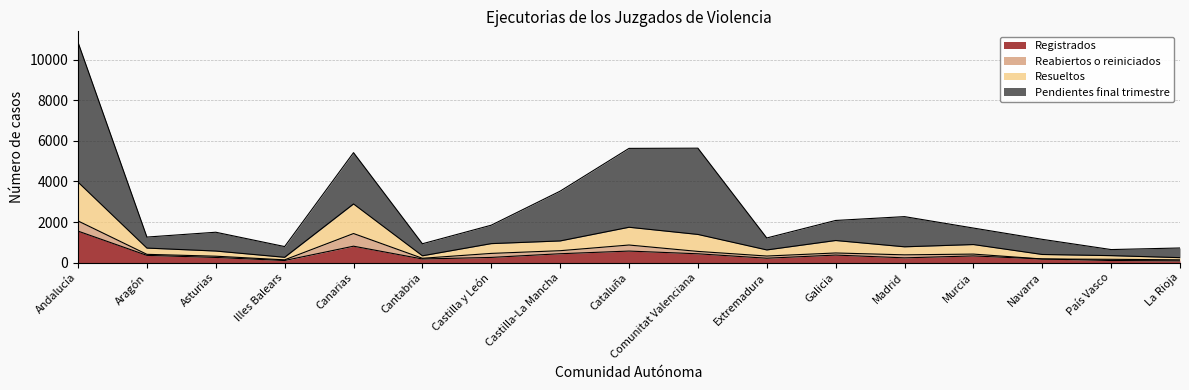

At which category is the sum across all series the highest?

Andalucía